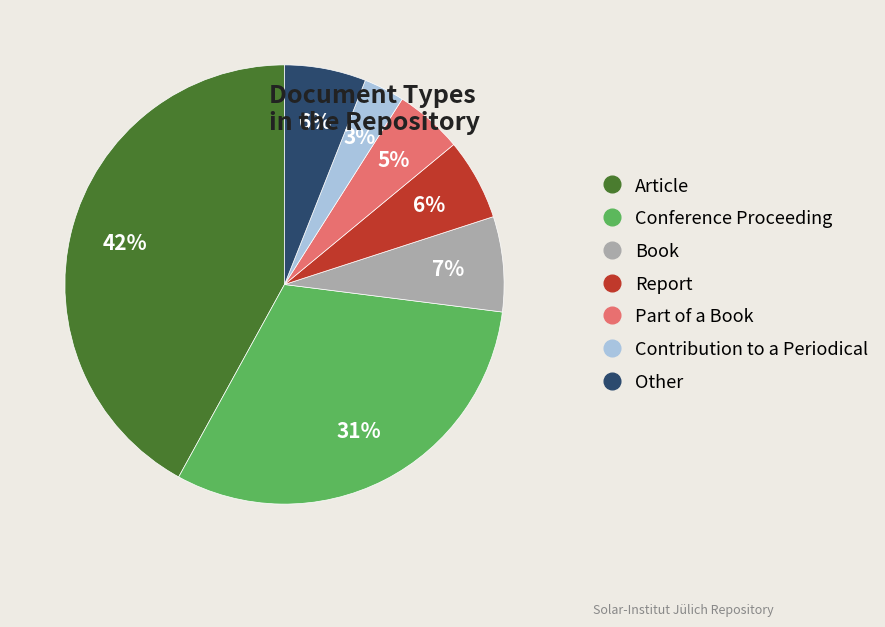

To the nearest percent, what is the average slice percentage?

14%